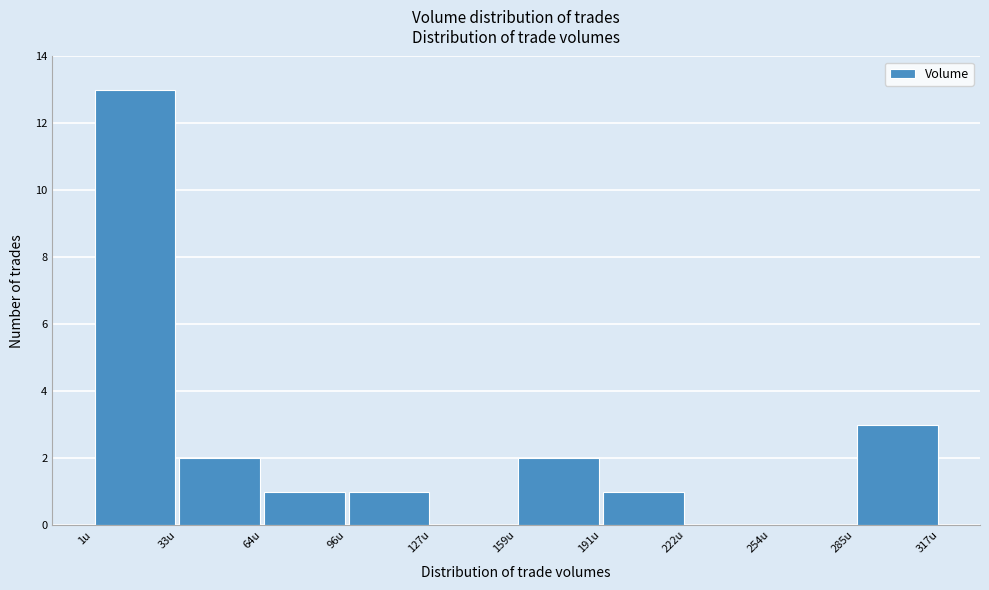

Which range on the x-axis has the tallest bar?

0 to 35